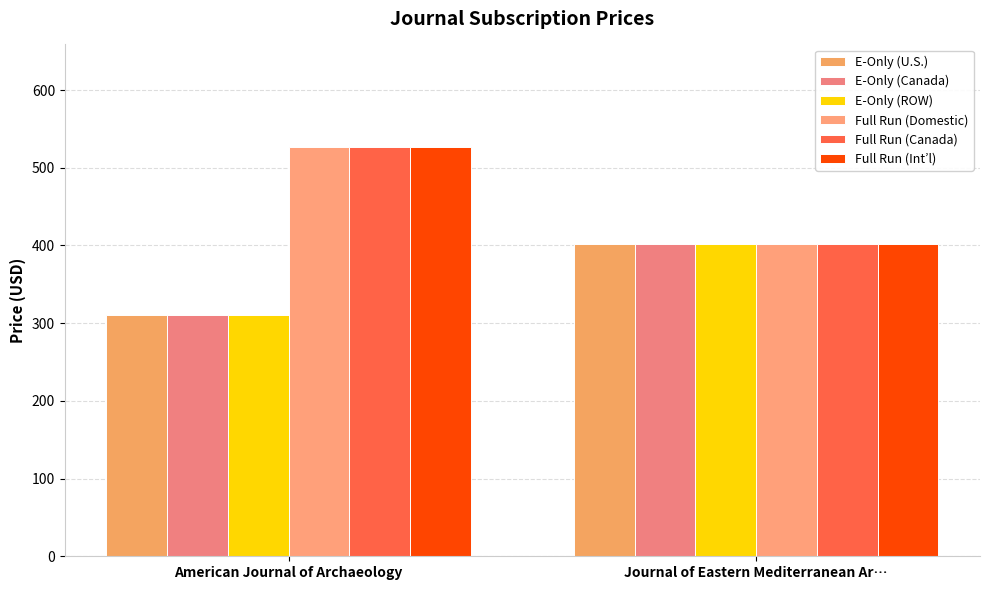

True or false: E-Only (Canada) has a value of 310 at American Journal of Archaeology.

True